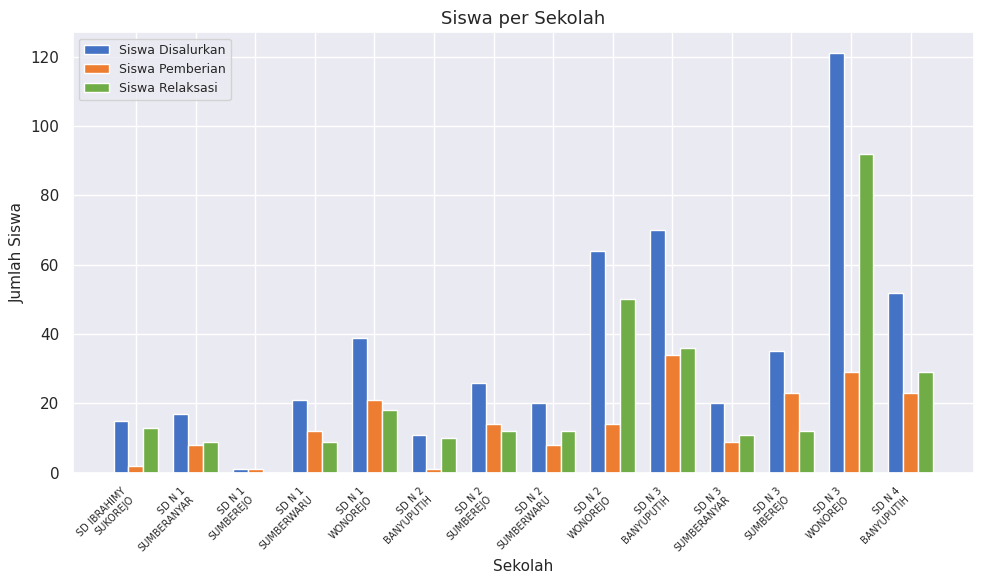

Are the bars grouped side by side (vs. stacked)?

Yes